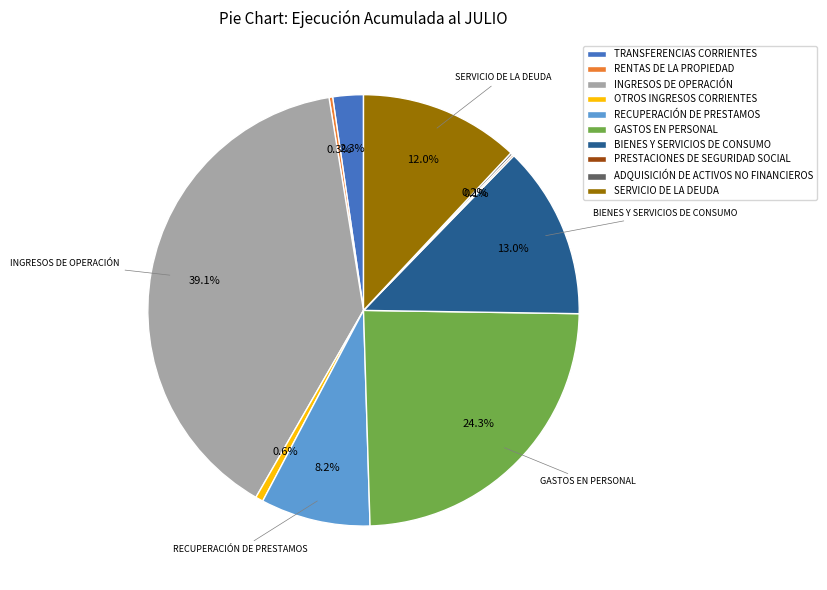

What is the largest slice in the pie chart?

INGRESOS DE OPERACIÓN